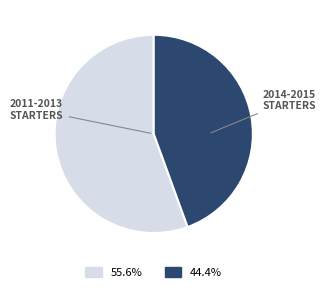

Is there any slice that represents more than half of the pie?

Yes